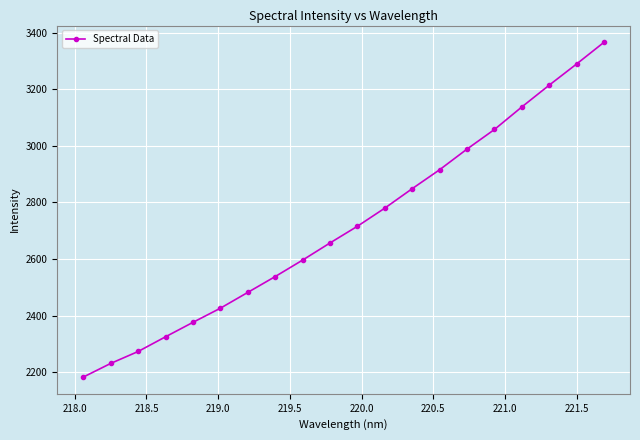

What is the minimum value shown in the chart?

2182.6